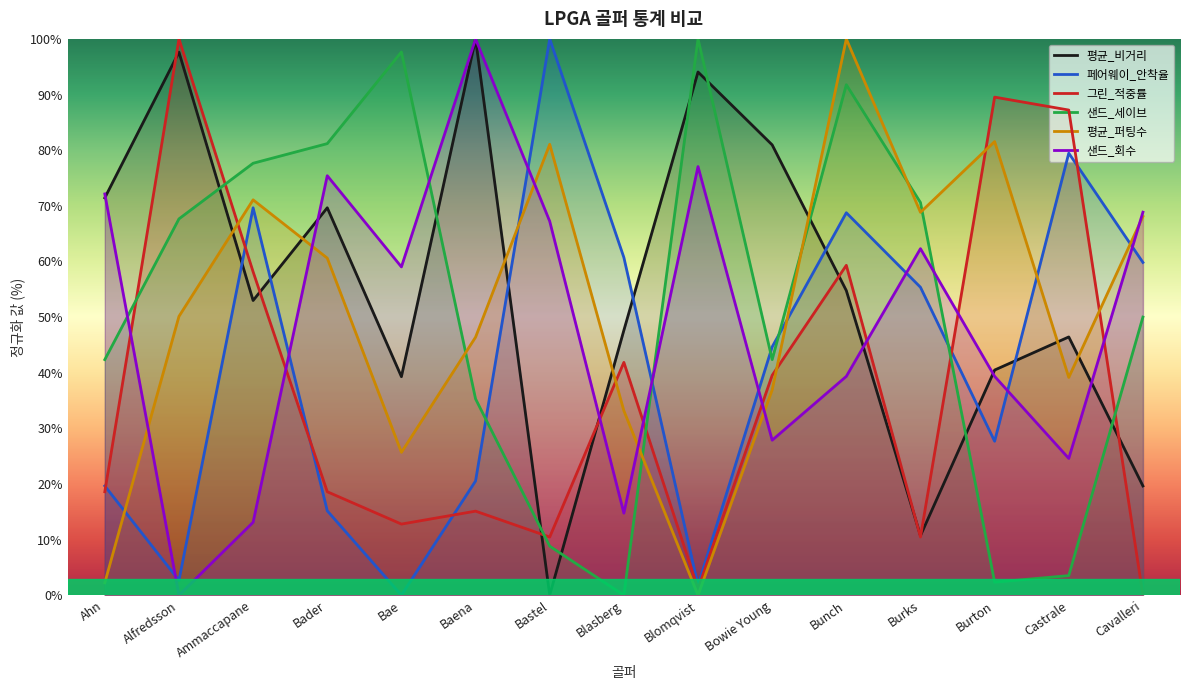

Rank the categories by 페어웨이_안착율 value from highest to lowest.

Bastel, Castrale, Ammaccapane, Bunch, Blasberg, Cavalleri, Burks, Bowie Young, Burton, Baena, Ahn, Bader, Alfredsson, Blomqvist, Bae